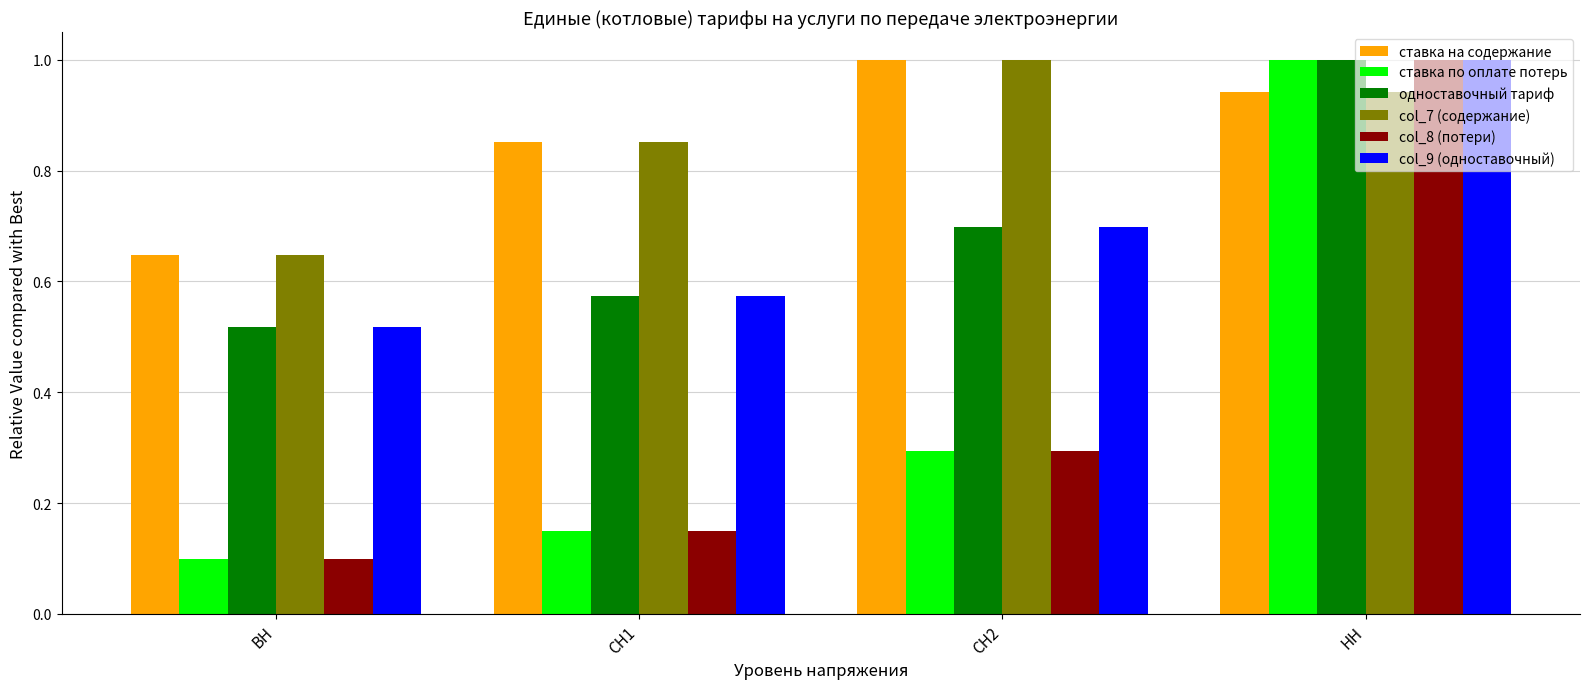

At which category is the sum across all series the highest?

НН